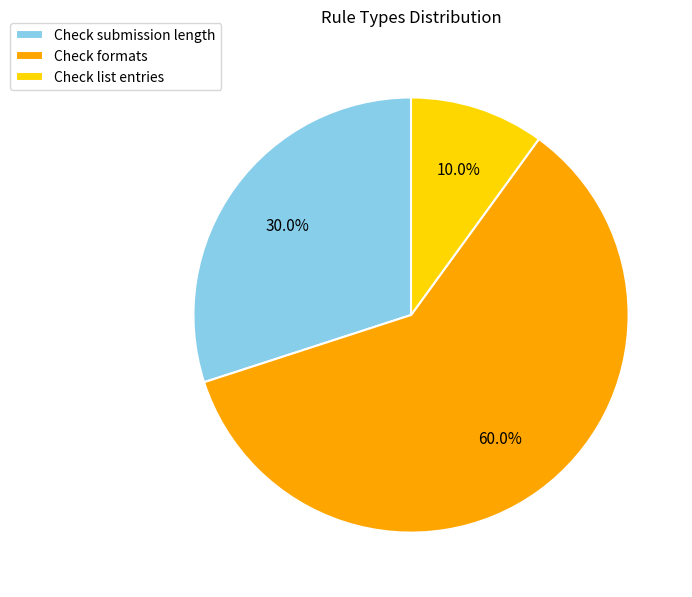

Between Check list entries and Check formats, which is larger?

Check formats